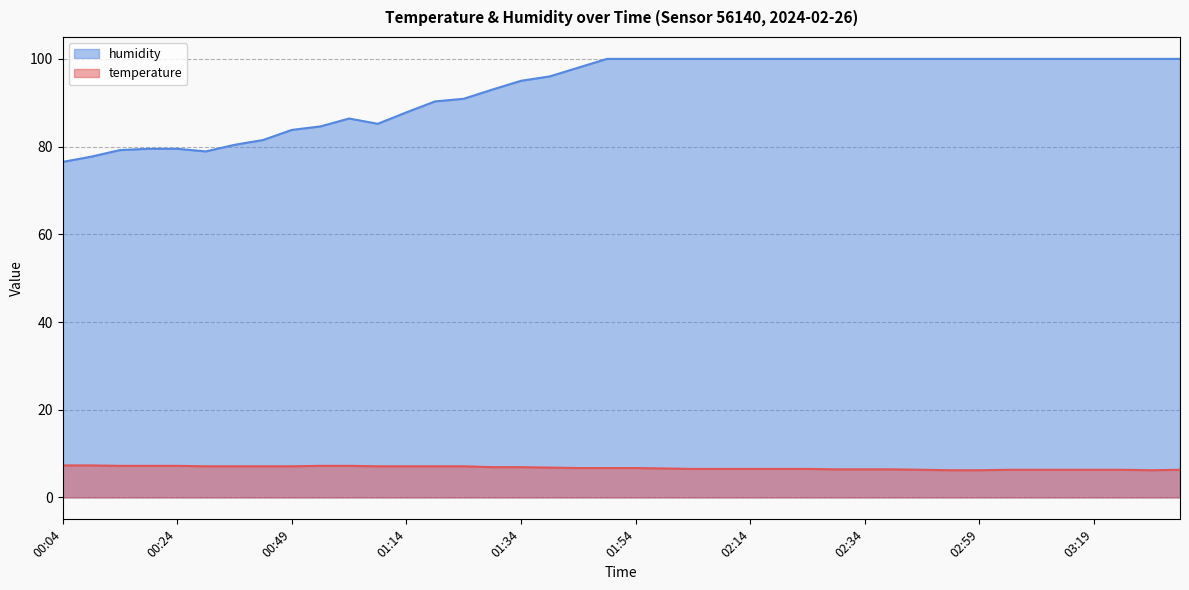

Reading left to right, extract all data points from this chart.

temperature: 00:04=7.3	00:09=7.3	00:14=7.2	00:19=7.2	00:24=7.2	00:34=7.1	00:39=7.1	00:44=7.1	00:49=7.1	00:54=7.2	00:59=7.2	01:04=7.1	01:14=7.1	01:19=7.1	01:24=7.1	01:29=6.9	01:34=6.9	01:39=6.8	01:44=6.7	01:49=6.7	01:54=6.7	01:59=6.6	02:04=6.5	02:09=6.5	02:14=6.5	02:19=6.5	02:24=6.5	02:29=6.4	02:34=6.4	02:39=6.4	02:49=6.3	02:54=6.2	02:59=6.2	03:04=6.3	03:09=6.3	03:14=6.3	03:19=6.3	03:24=6.3	03:29=6.2	03:34=6.3
humidity: 00:04=76.5	00:09=77.7	00:14=79.2	00:19=79.5	00:24=79.5	00:34=78.9	00:39=80.4	00:44=81.5	00:49=83.8	00:54=84.6	00:59=86.4	01:04=85.2	01:14=87.8	01:19=90.3	01:24=90.9	01:29=93.0	01:34=95.0	01:39=96.0	01:44=98.0	01:49=100.0	01:54=100.0	01:59=100.0	02:04=100.0	02:09=100.0	02:14=100.0	02:19=100.0	02:24=100.0	02:29=100.0	02:34=100.0	02:39=100.0	02:49=100.0	02:54=100.0	02:59=100.0	03:04=100.0	03:09=100.0	03:14=100.0	03:19=100.0	03:24=100.0	03:29=100.0	03:34=100.0